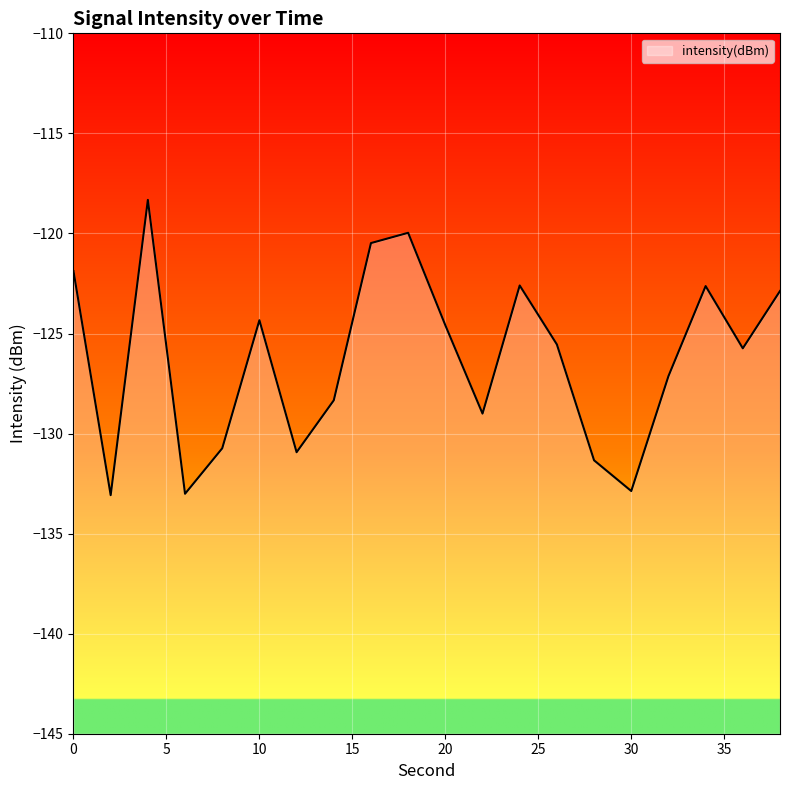

What is the maximum value shown in the chart?

-118.3